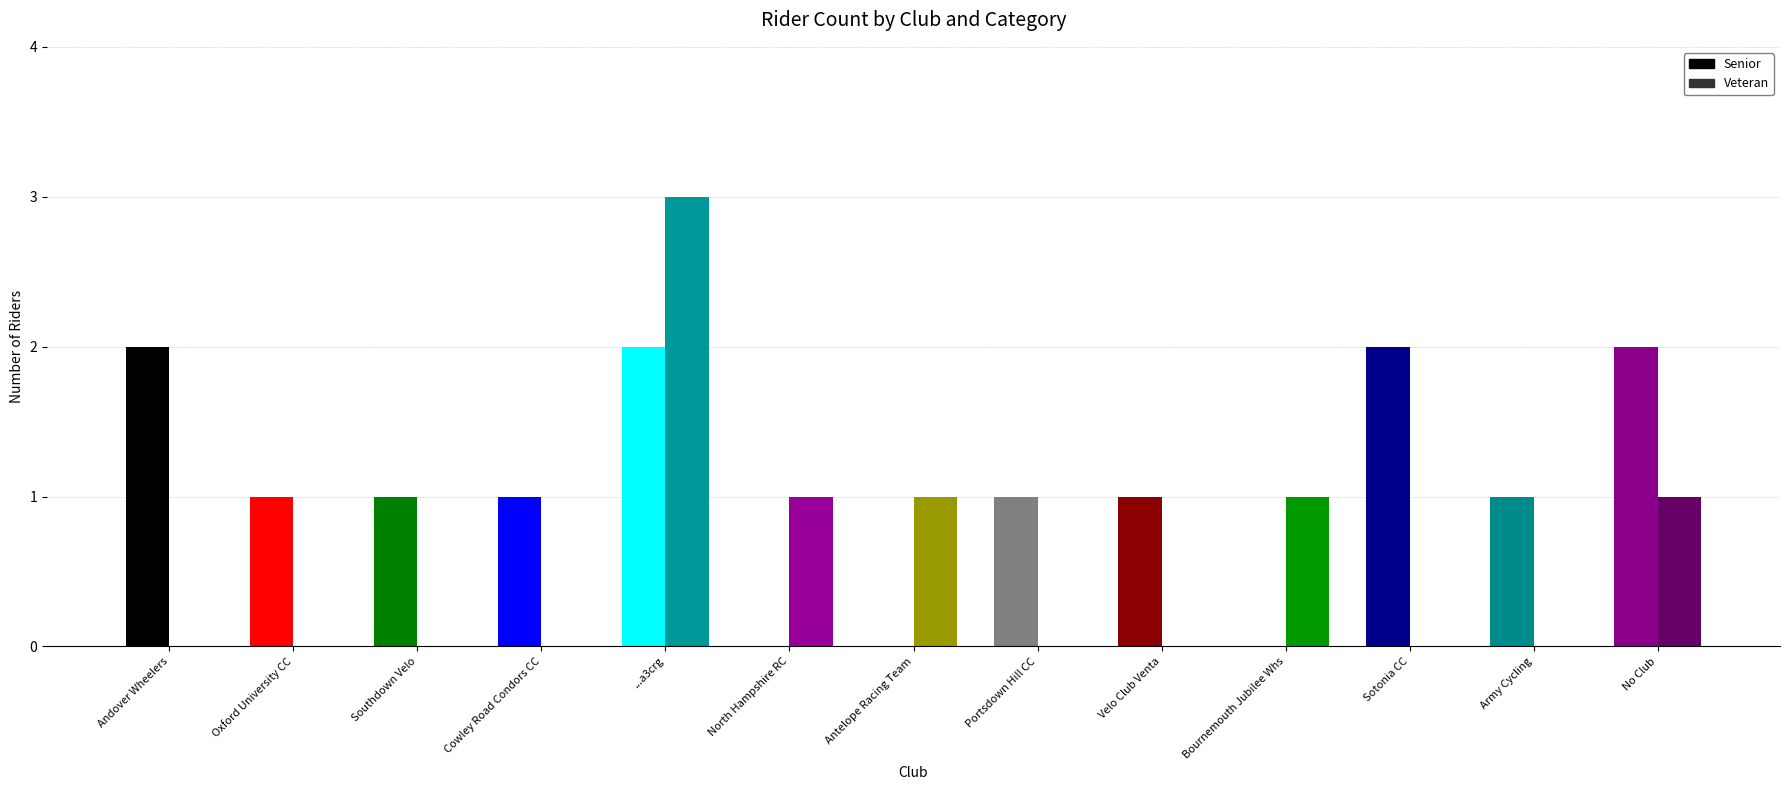

Which series has the largest total across all categories?

Senior